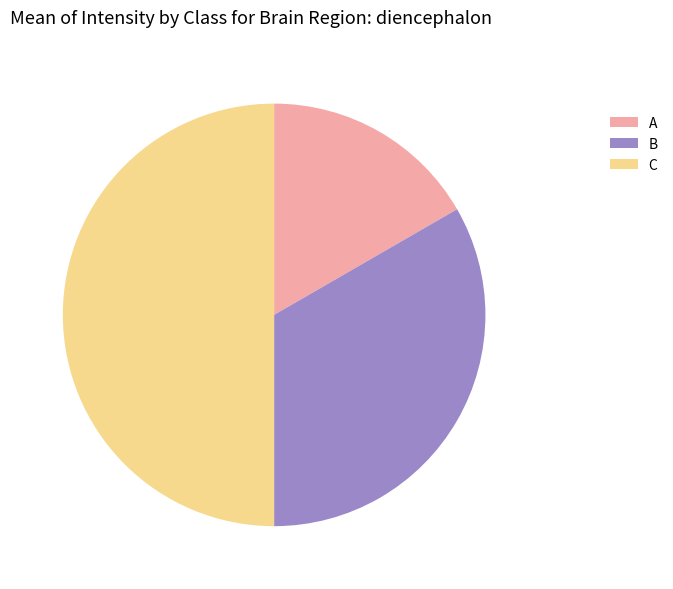

Combined, do B and C account for over 50%?

Yes